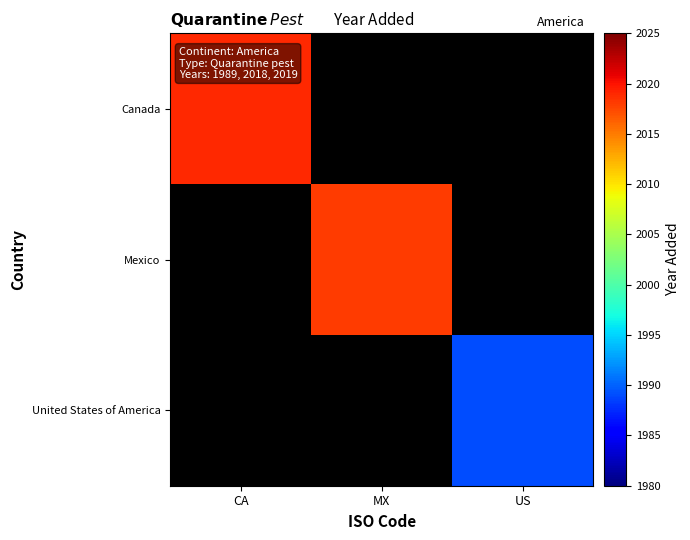

How many data points does each series have?

3